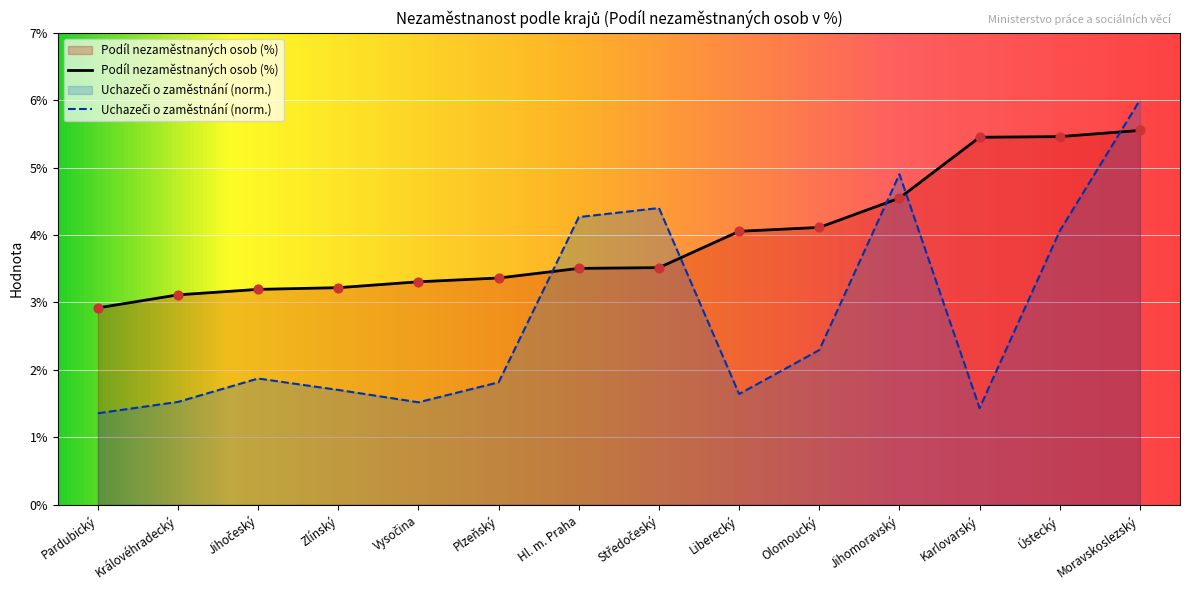

At which category is the sum across all series the highest?

Moravskoslezský